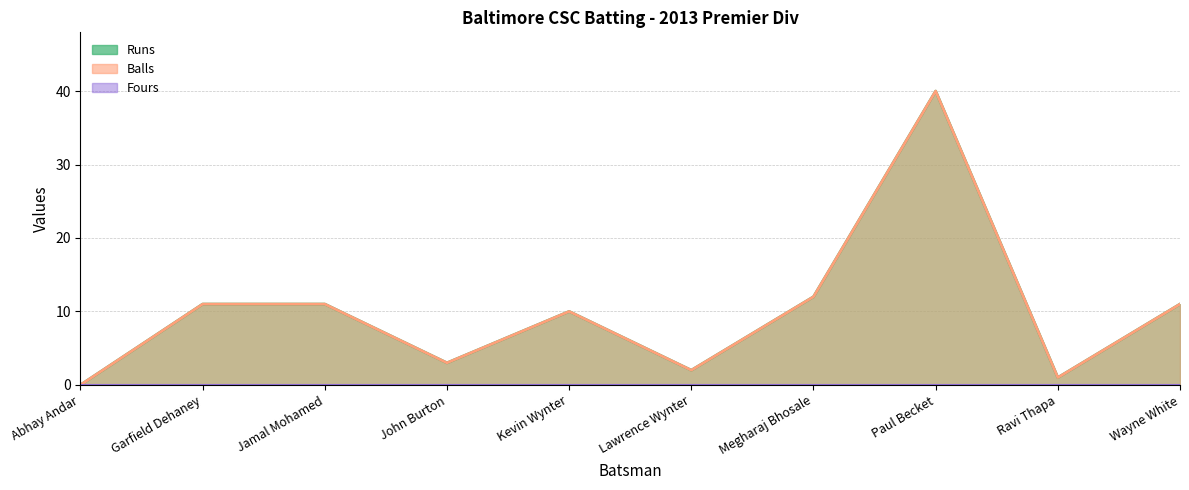

True or false: Runs and Balls cross at least once.

False